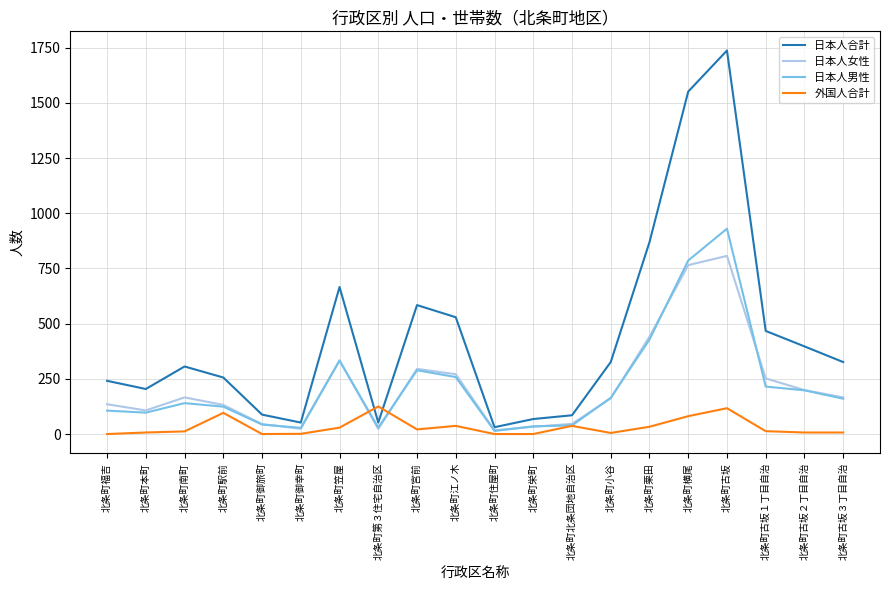

In 外国人合計, how many points are higher than both neighbors (excluding endpoints)?

5